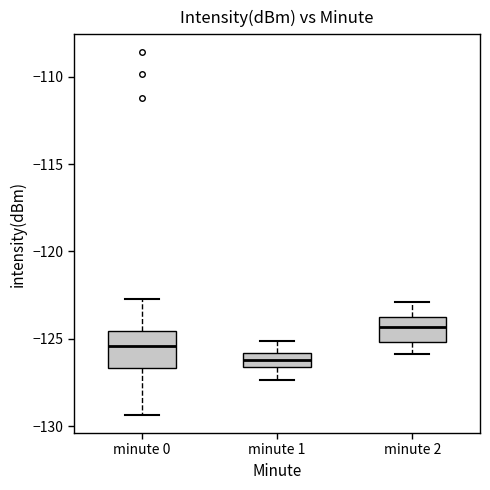

Reading left to right, read every box against the y-axis: the position of its median line, the range the box covers, and the ends of its whiskers. The values are not printed on the chart, so give them approximately, as read against the axis.

minute 0: median -125.5, box -126.5 to -124.5, whiskers -129.5 to -123.0
minute 1: median -126.0 (inside the box), box -126.5 to -126.0, whiskers -127.5 to -125.0
minute 2: median -124.5, box -125.0 to -123.5, whiskers -126.0 to -123.0